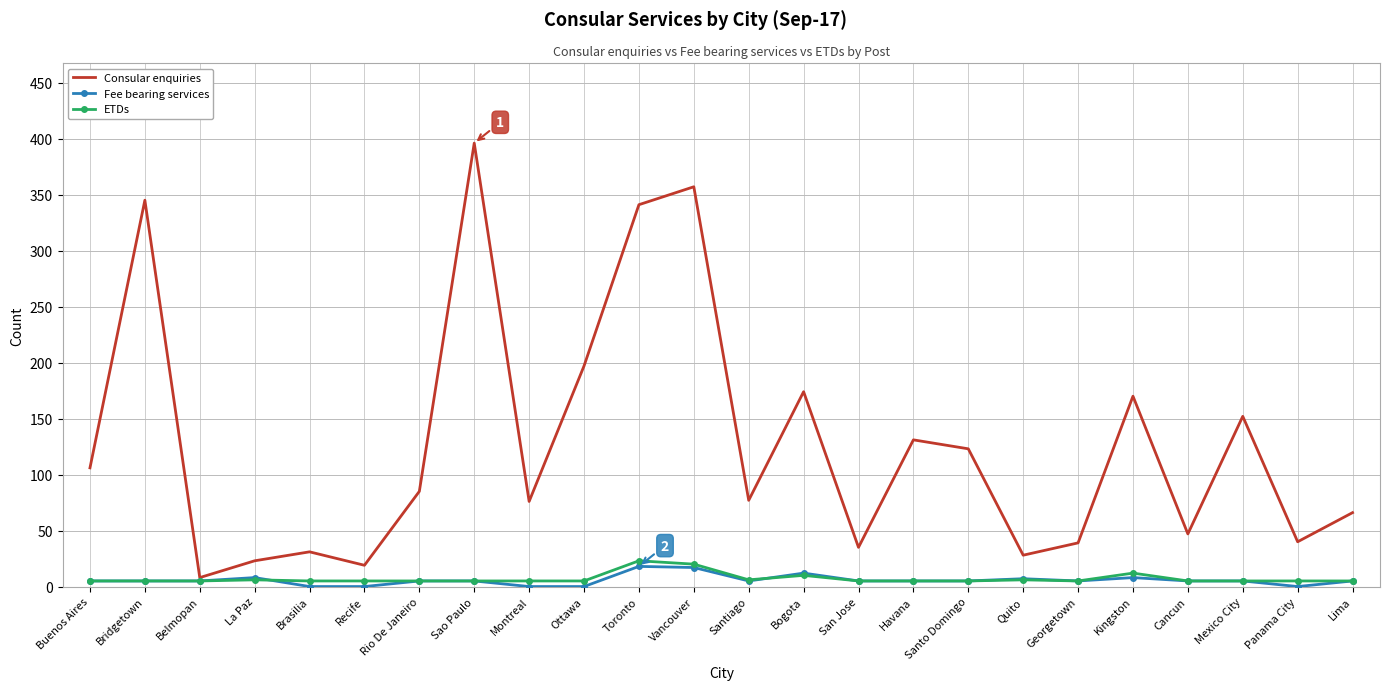

True or false: Consular enquiries has a value of 16 at San Jose.

False